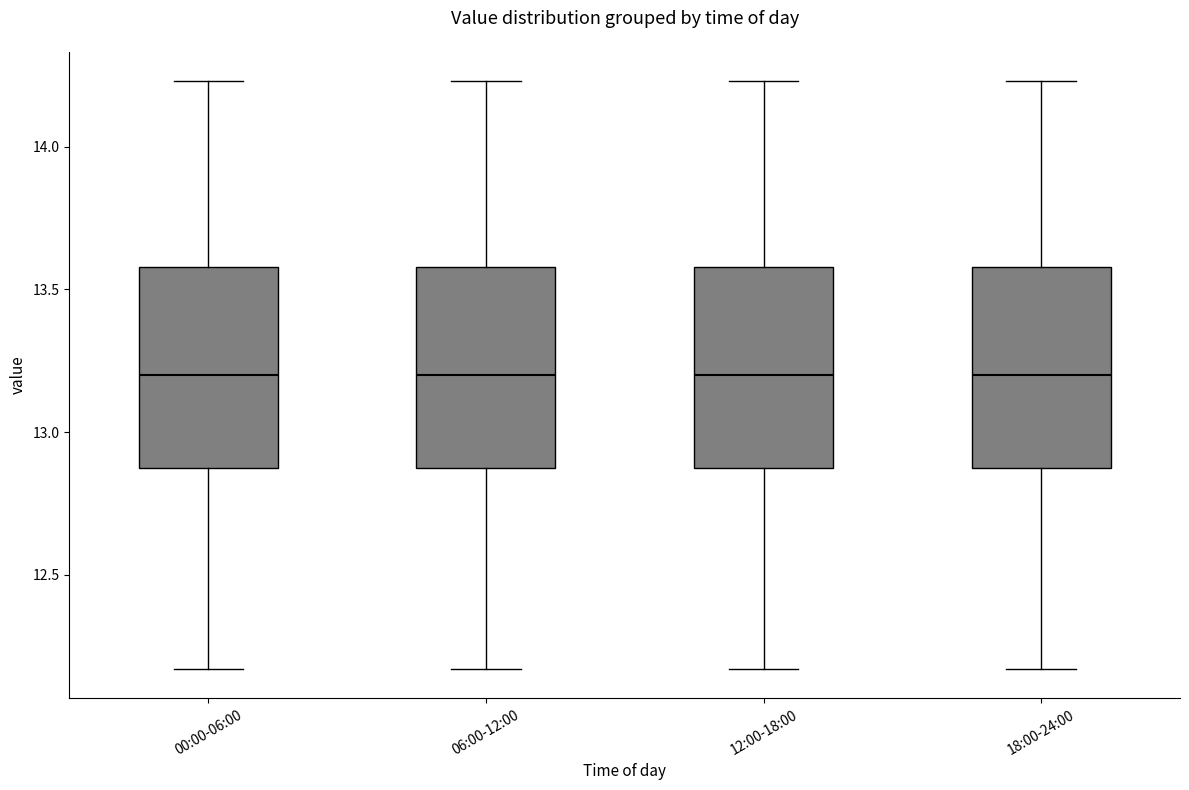

Where does the median line of the box for 00:00-06:00 sit on the y-axis? The values are not printed on the chart, so give them approximately, as read against the axis.

13.20